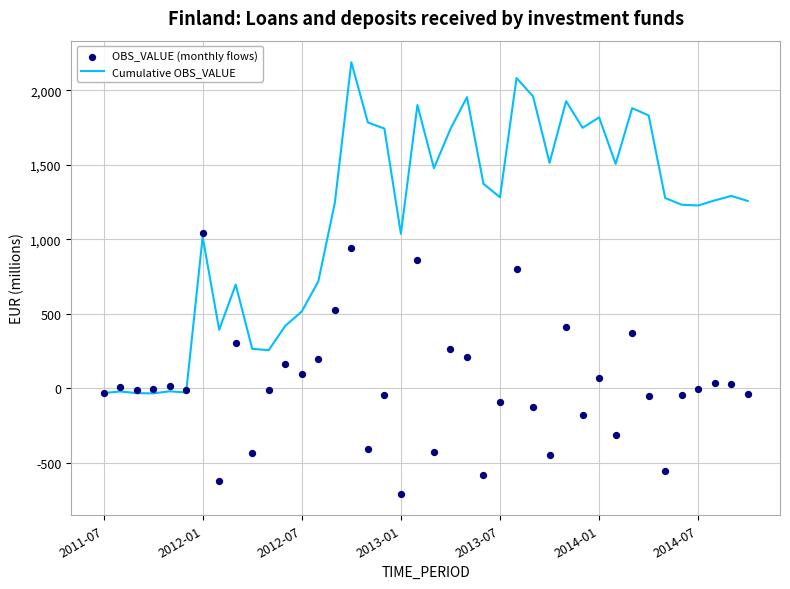

The value of Cumulative OBS_VALUE at 2013-07 is 562. True or false?

False